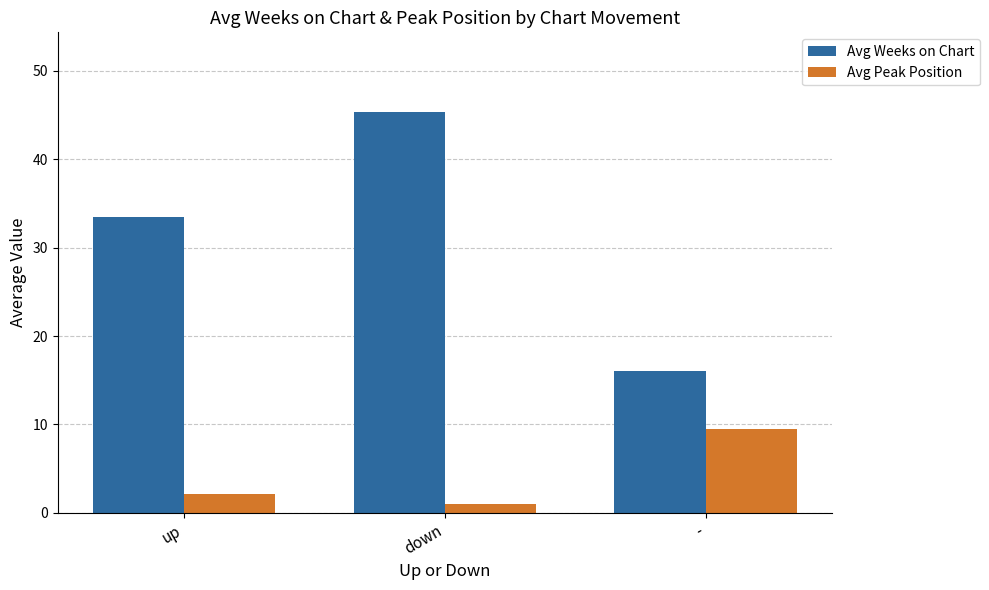

At which category does the chart reach its peak across all series?

down